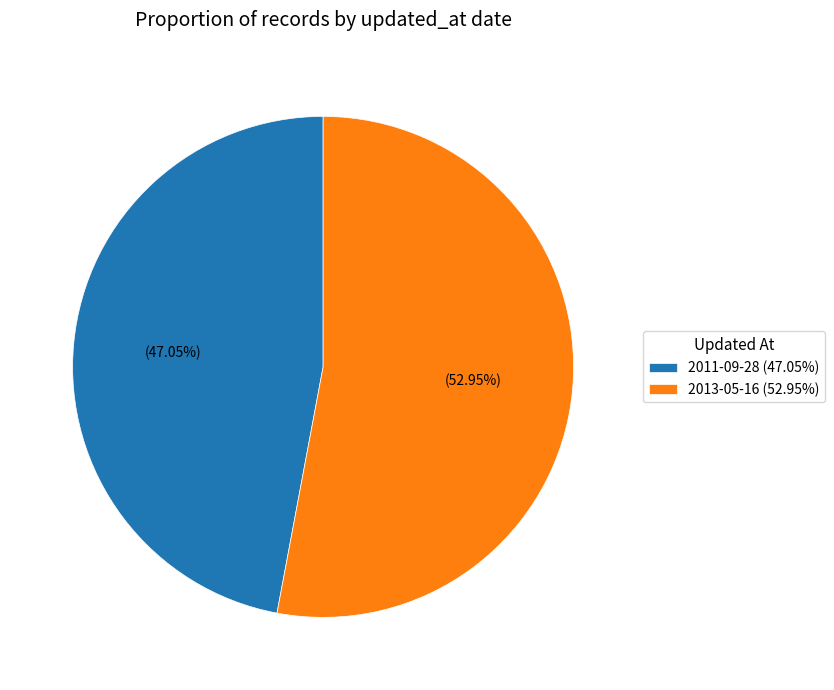

To the nearest percent, what is the difference between the largest and smallest slice percentages?

6%